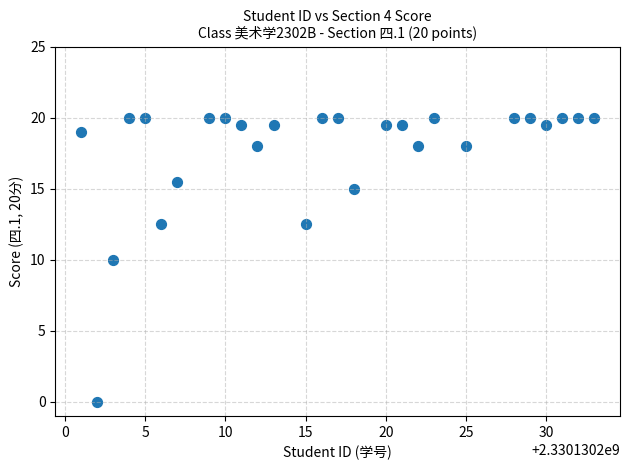

What is the range of X values (max minus min)?

32.0